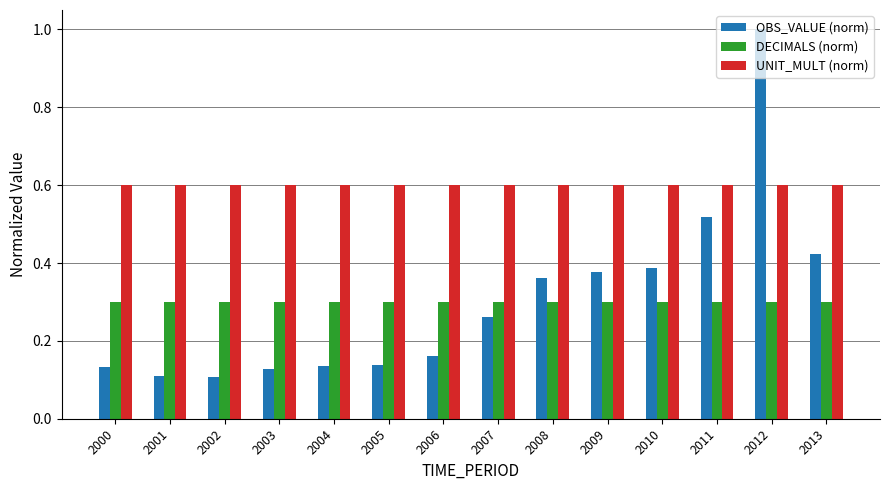

The UNIT_MULT (norm) series shows 0.6 at 2006. True or false?

True